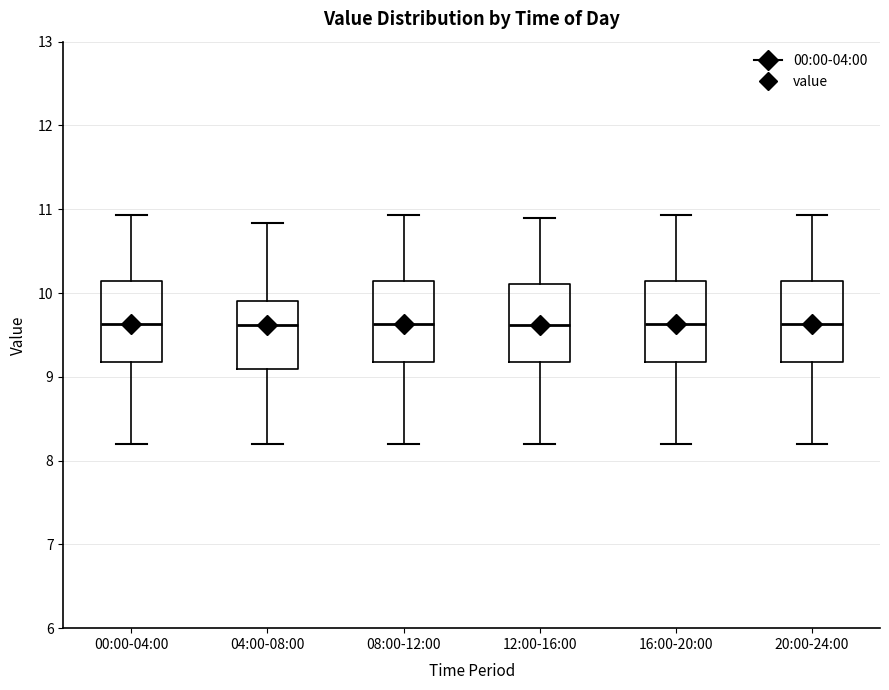

Reading left to right, transcribe this box plot: for each box, give where its median line is, the range the box spans, and where its two whiskers end, as read against the y-axis. The values are not printed on the chart, so give them approximately, as read against the axis.

00:00-04:00: median 9.6, box 9.2 to 10.1, whiskers 8.2 to 10.9
04:00-08:00: median 9.6, box 9.1 to 9.9, whiskers 8.2 to 10.8
08:00-12:00: median 9.6, box 9.2 to 10.1, whiskers 8.2 to 10.9
12:00-16:00: median 9.6, box 9.2 to 10.1, whiskers 8.2 to 10.9
16:00-20:00: median 9.6, box 9.2 to 10.1, whiskers 8.2 to 10.9
20:00-24:00: median 9.6, box 9.2 to 10.1, whiskers 8.2 to 10.9